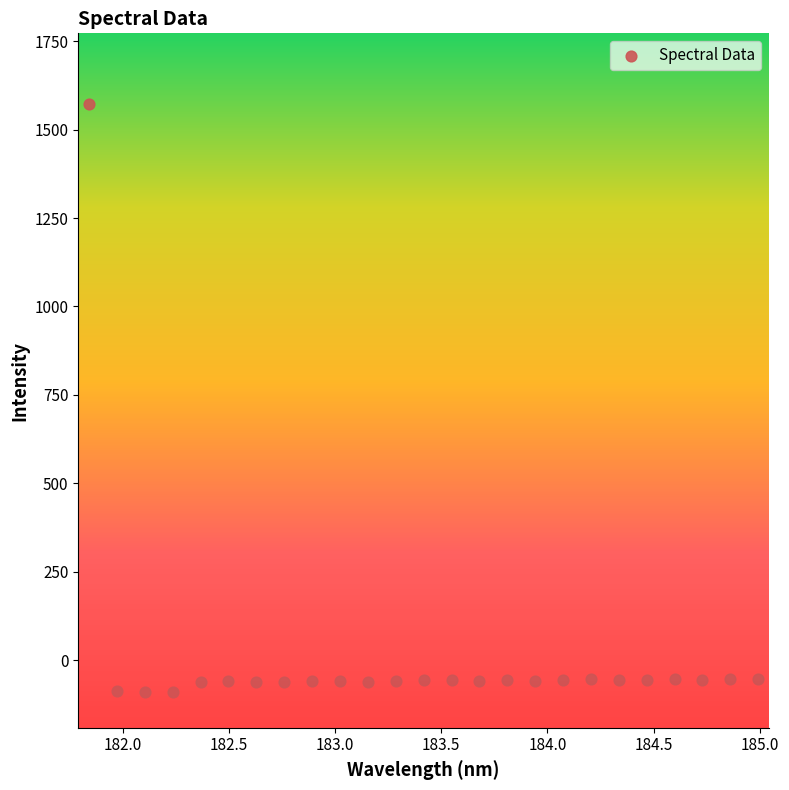

What is the range of X values (max minus min)?

3.1